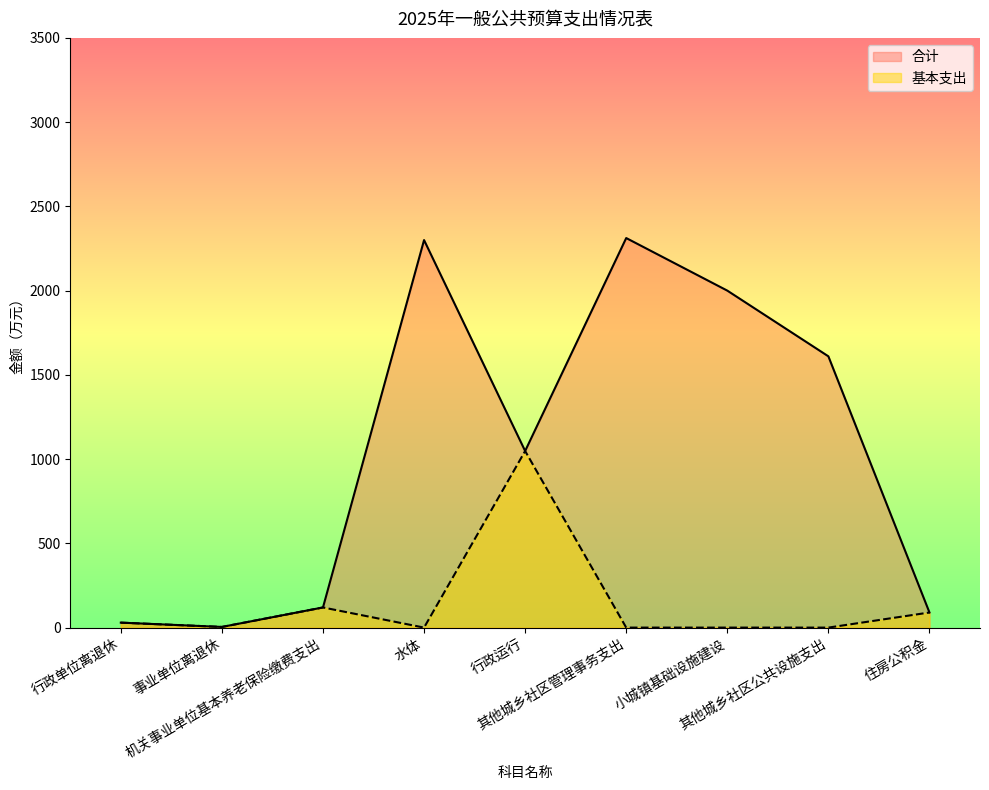

Which series has the largest total across all categories?

合计